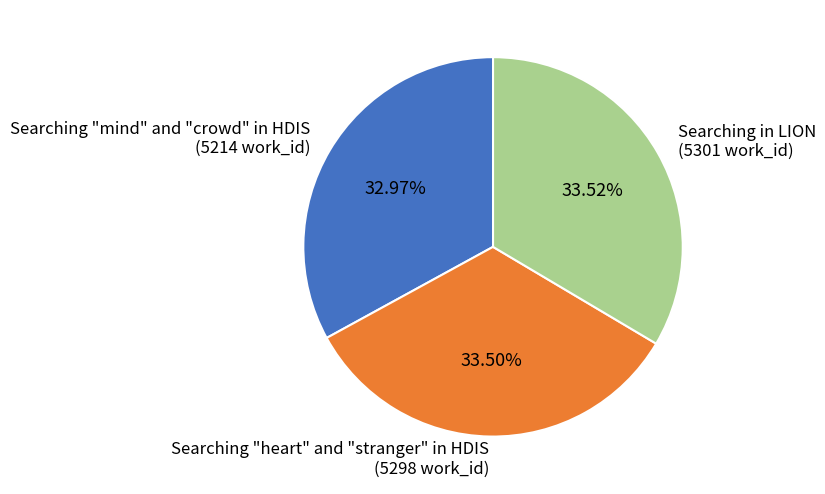

What is the ratio of the value at Searching "mind" and "crowd" in HDIS (5214 work_id) to the value at Searching in LION (5301 work_id)?

1.0